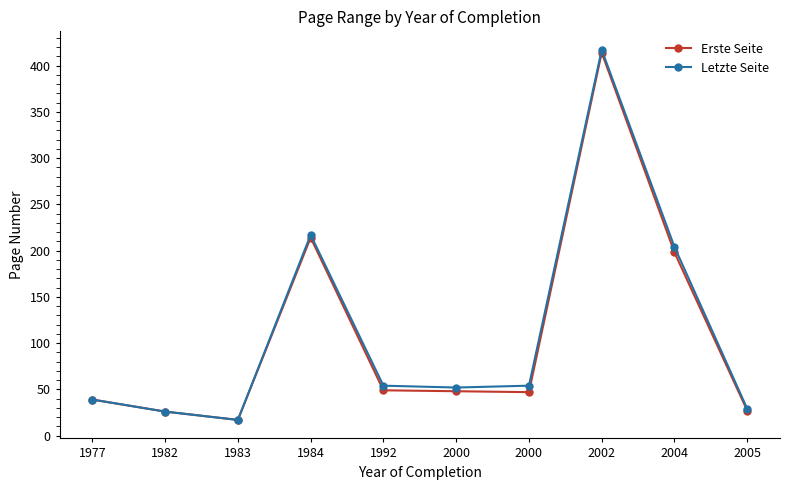

What are all the series names shown in the legend?

Erste Seite, Letzte Seite